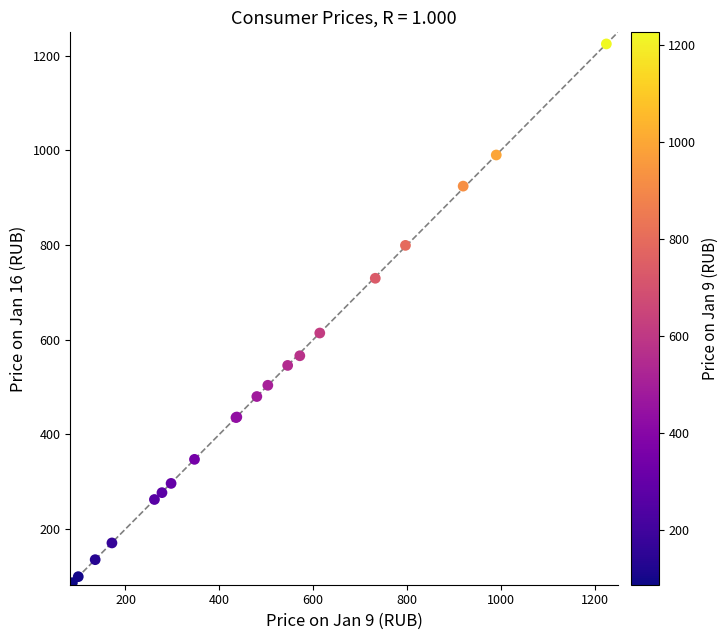

What Y value in the scatter plot is closest to 655?

614.2